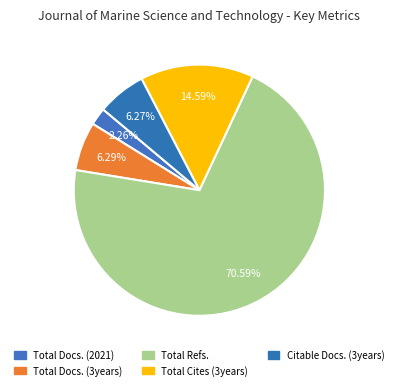

The Total Cites (3years) slice represents 15% of the pie. True or false?

True